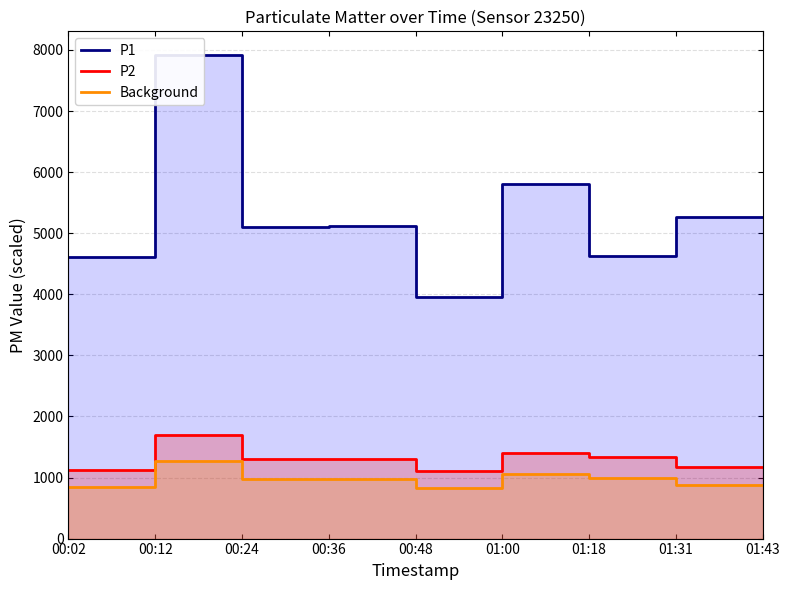

True or false: P1 and P2 cross at least once.

False